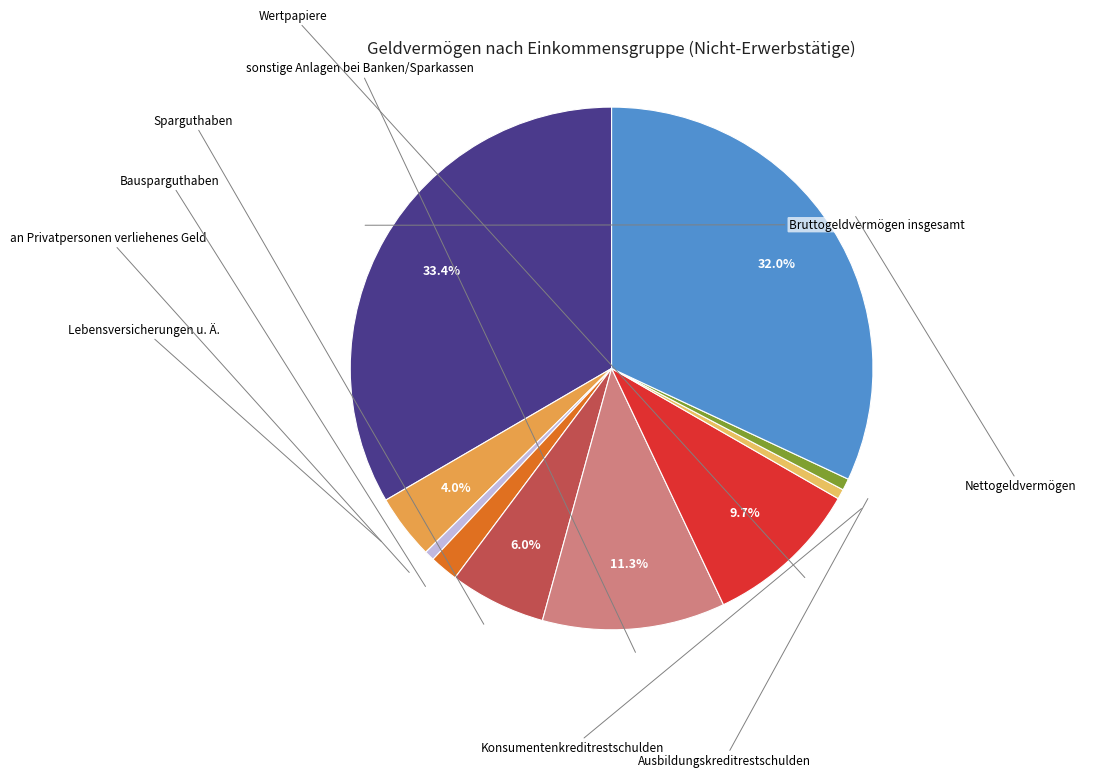

To the nearest percent, what is the difference between the largest and smallest slice percentages?

33%